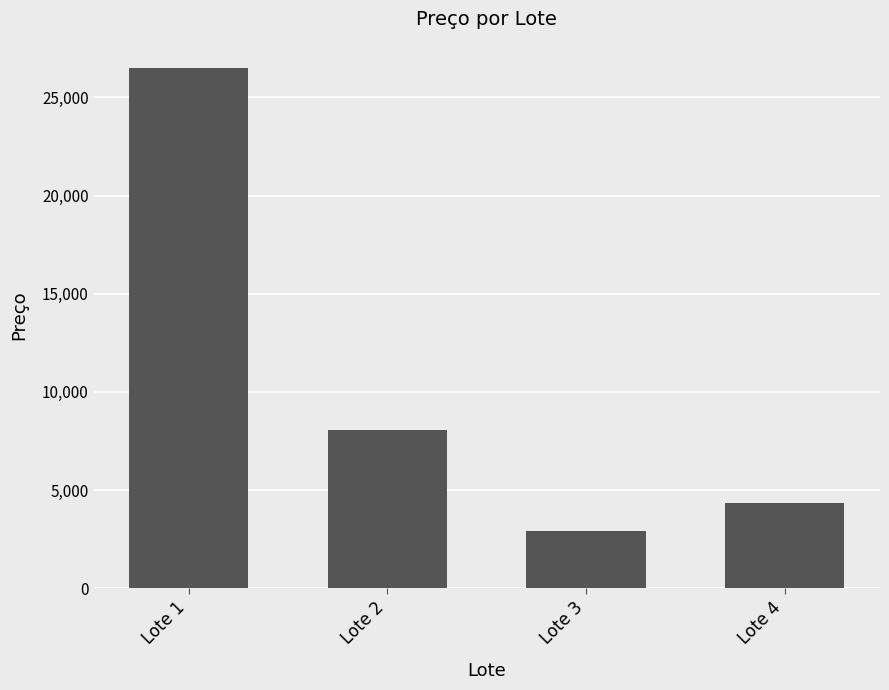

What is the value of the 1st bar from the left?

26508.0